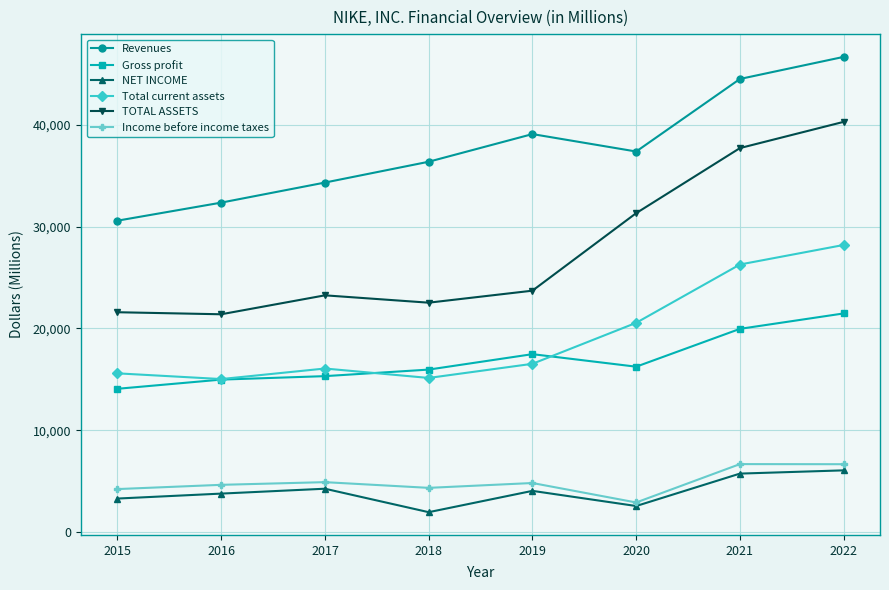

What are all the series names shown in the legend?

Revenues, Gross profit, NET INCOME, Total current assets, TOTAL ASSETS, Income before income taxes